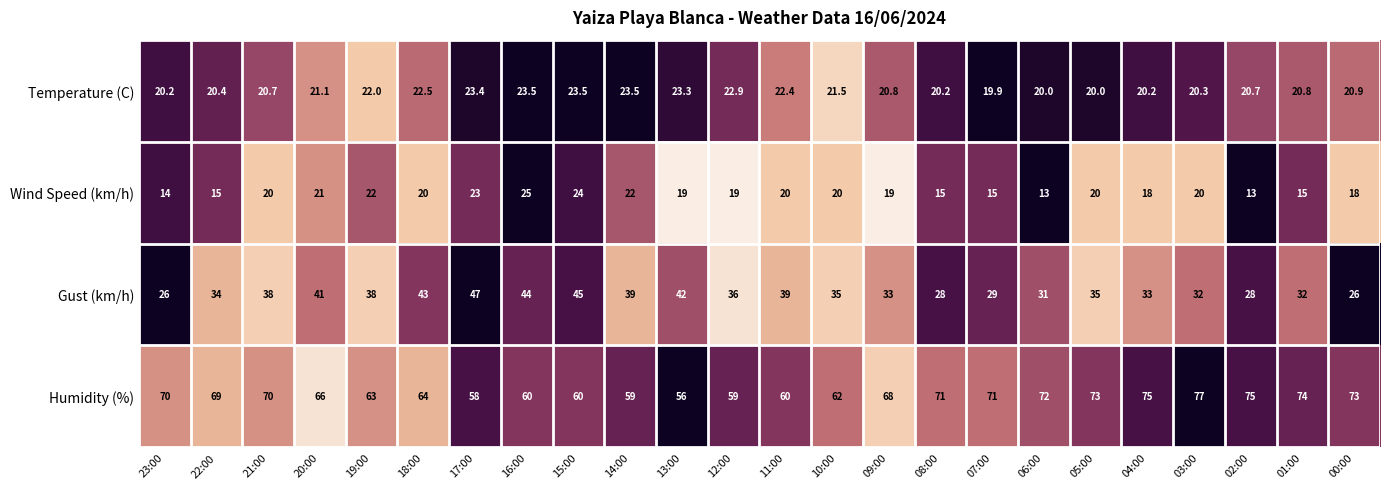

What is the difference between the highest and lowest values at 10:00?

42.0